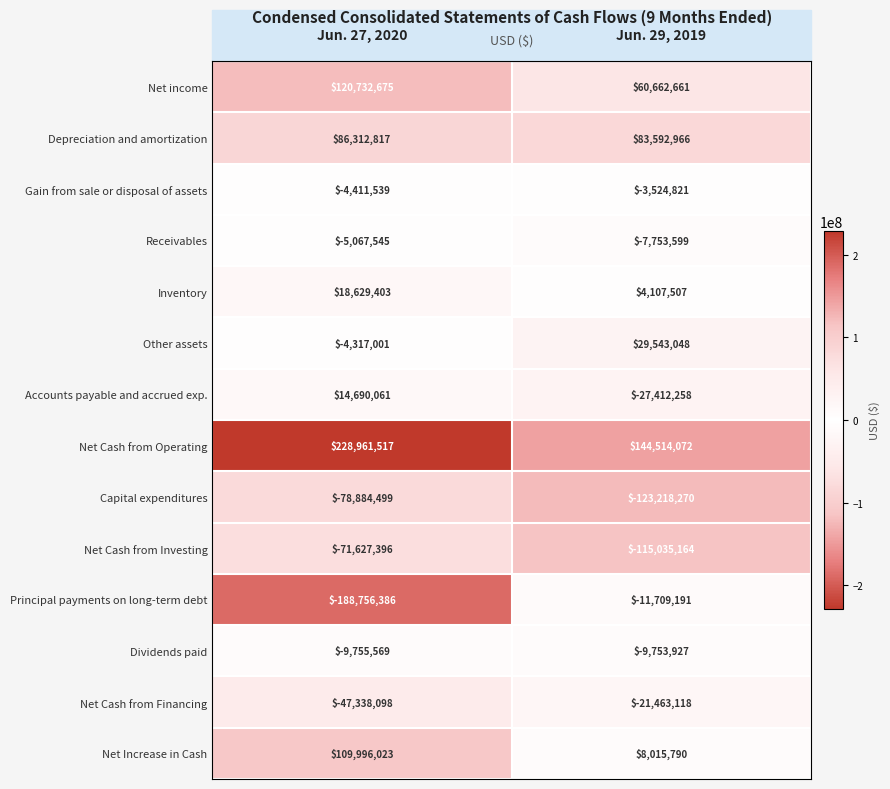

Rank the series at Jun. 27, 2020 from lowest to highest value.

Principal payments on long-term debt, Capital expenditures, Net Cash from Investing, Net Cash from Financing, Dividends paid, Receivables, Gain from sale or disposal of assets, Other assets, Accounts payable and accrued exp., Inventory, Depreciation and amortization, Net Increase in Cash, Net income, Net Cash from Operating